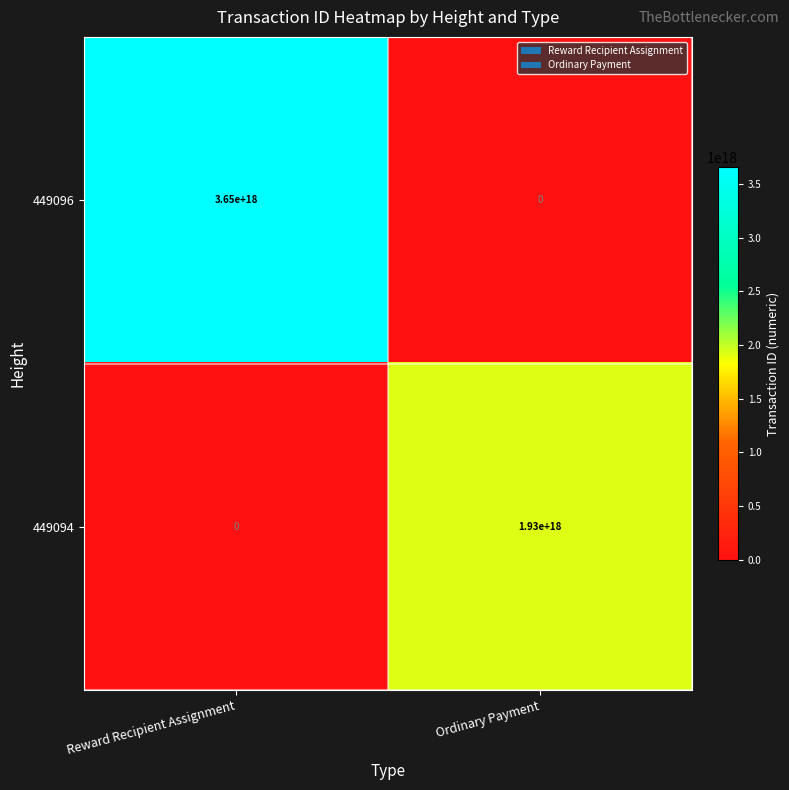

Where is 449096 nearest to the value 1825000000000000000?

Reward Recipient Assignment